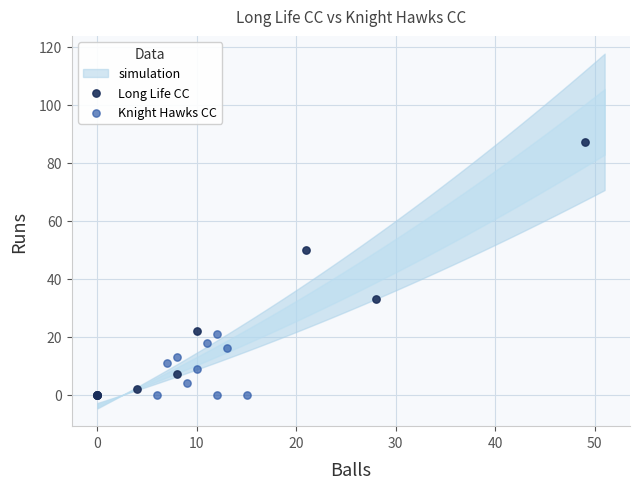

Which series reaches the maximum Y coordinate?

Long Life CC